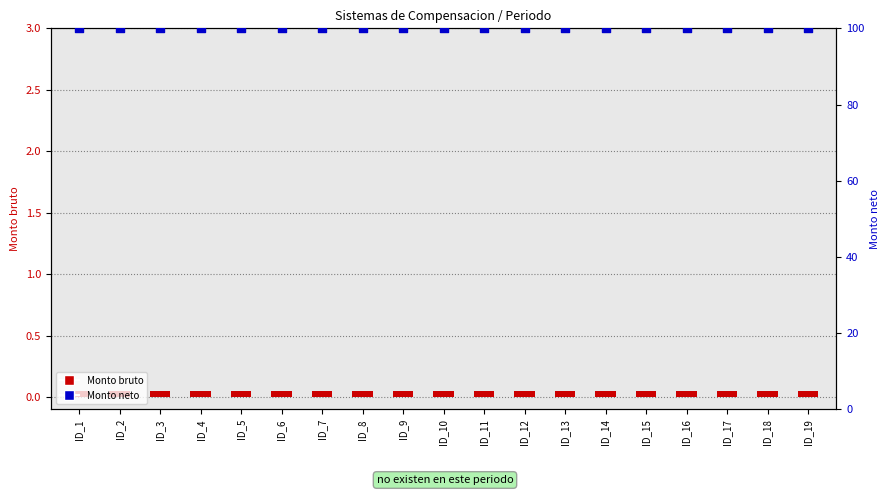

At which category is the sum across all series the highest?

ID_1